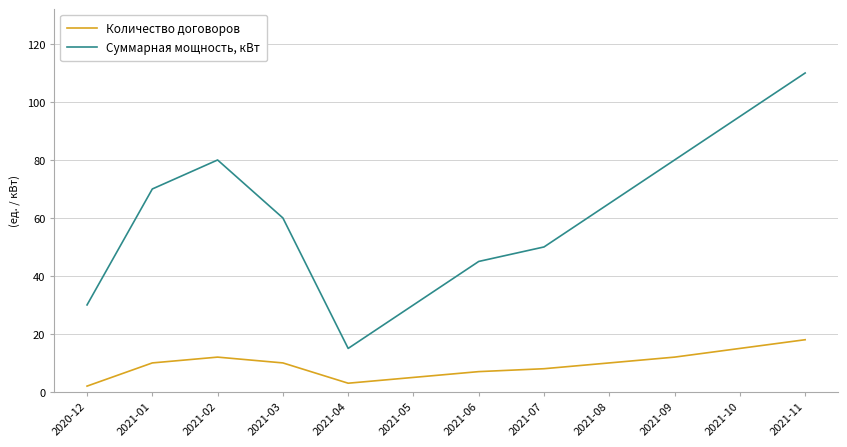

What is the sum of the Количество договоров values at 2021-08 and 2021-01?

20